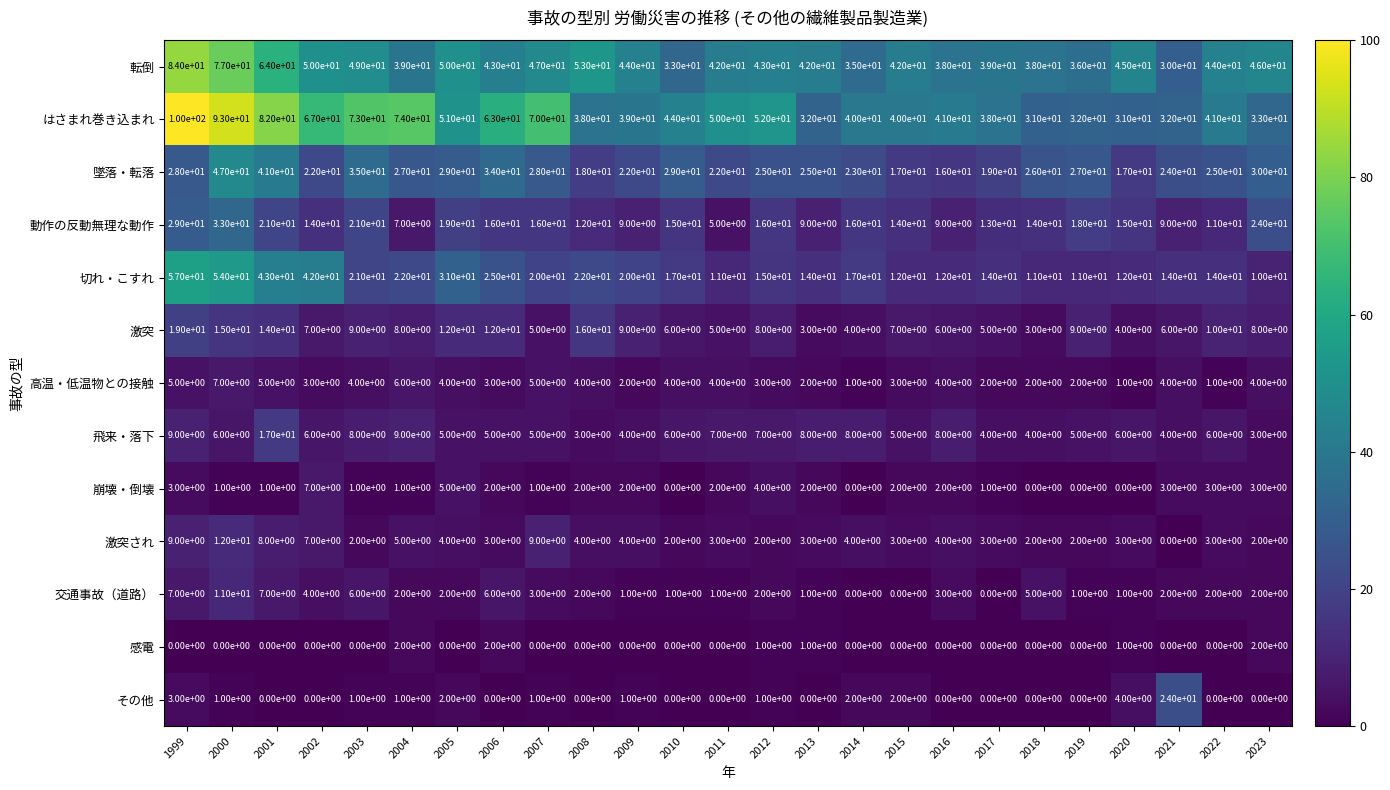

At how many categories does at least one series exceed 31?

25